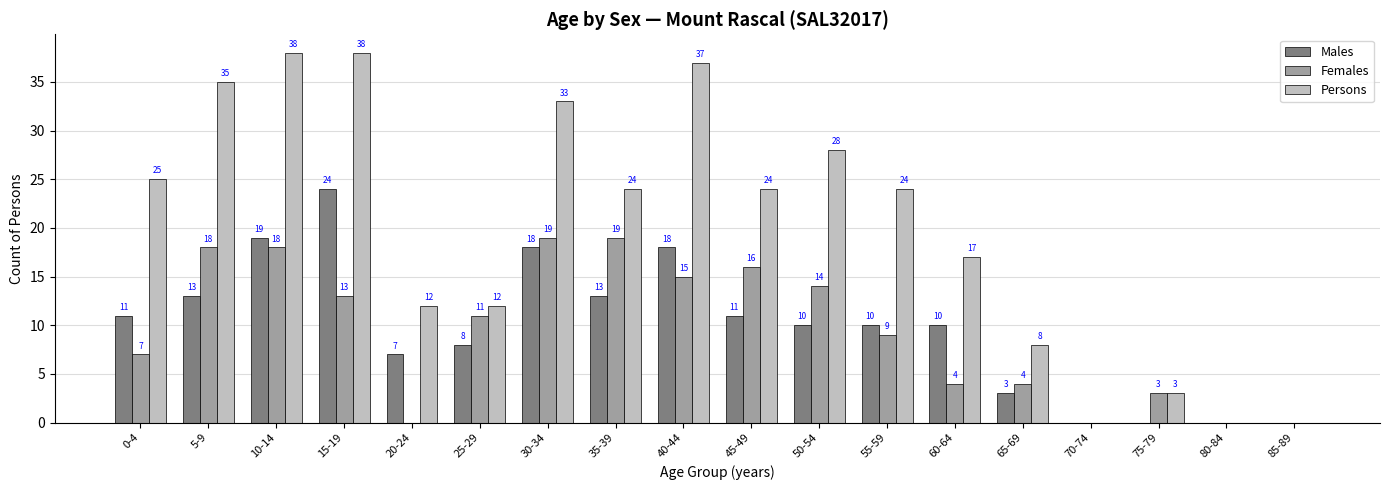

True or false: Males has a value of 11 at 0-4.

True